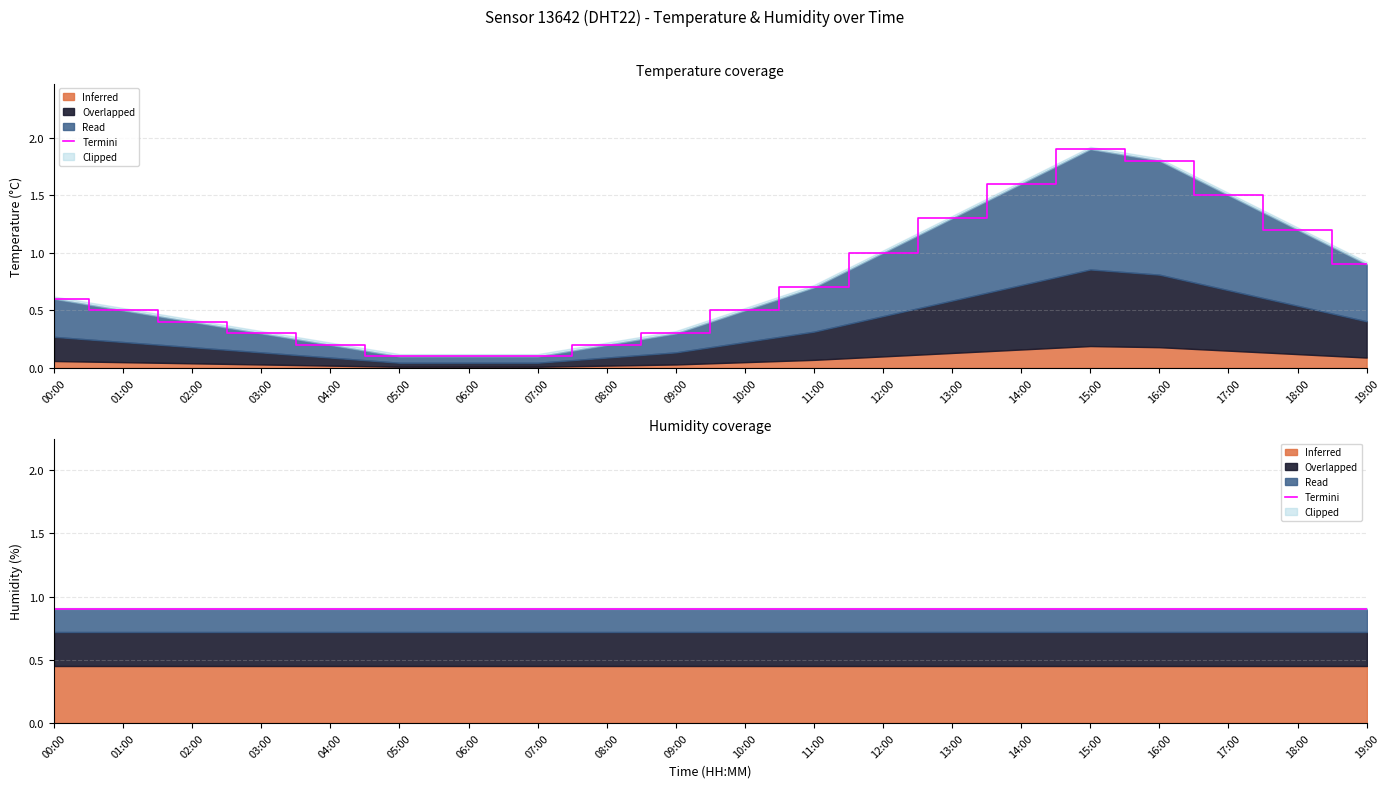

What position from the left is 00:00?

1